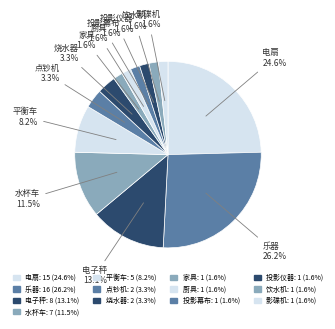

What percentage is NOT represented by 投影幕布?

98.4%